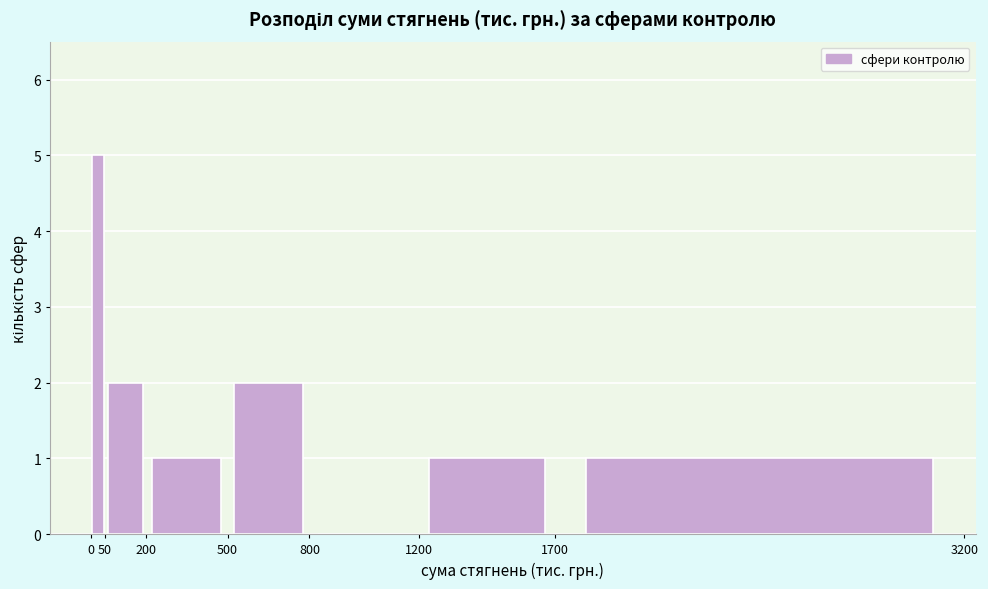

Reading left to right, transcribe this chart: for each bar, give the range it covers on the x-axis and its height. The values are not printed on the chart, so give them approximately, as read against the axis.

0 to 50: 5
50 to 200: 2
200 to 500: 1
500 to 800: 2
800 to 1200: 0
1200 to 1700: 1
1700 to 3200: 1